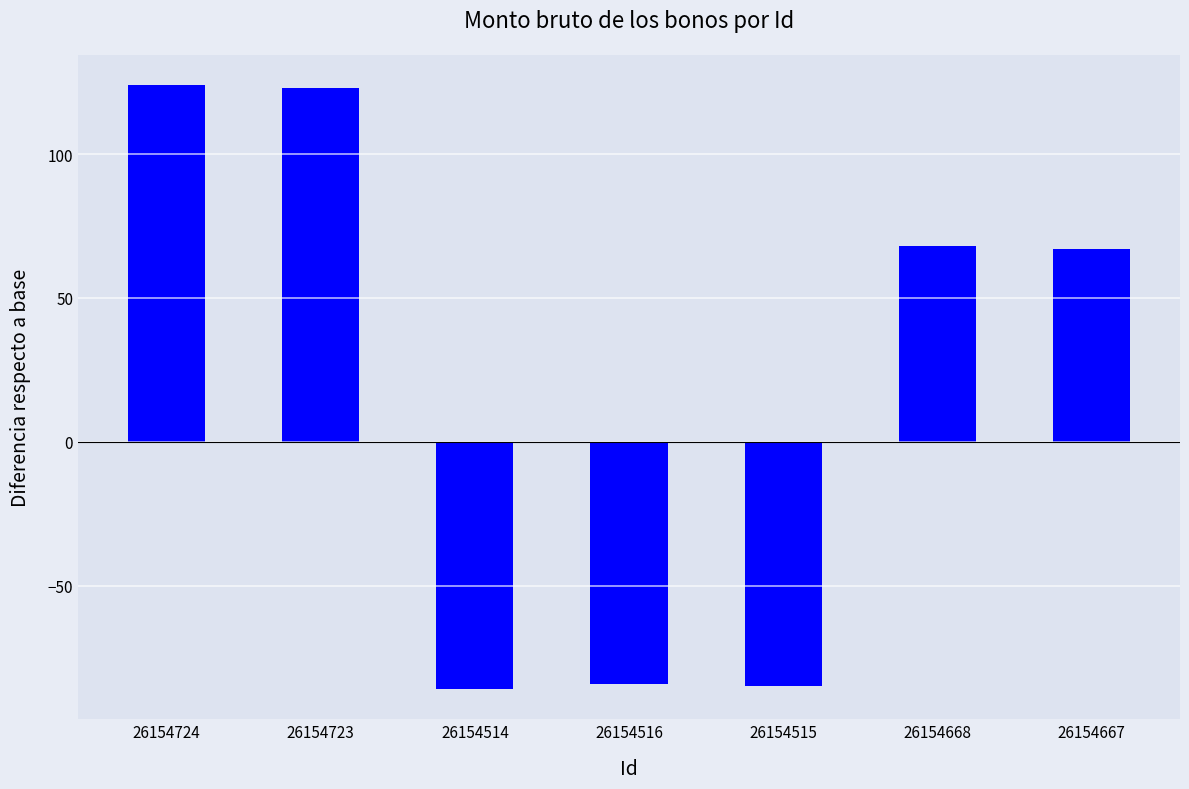

Which has a higher value, 26154723 or 26154514?

26154723